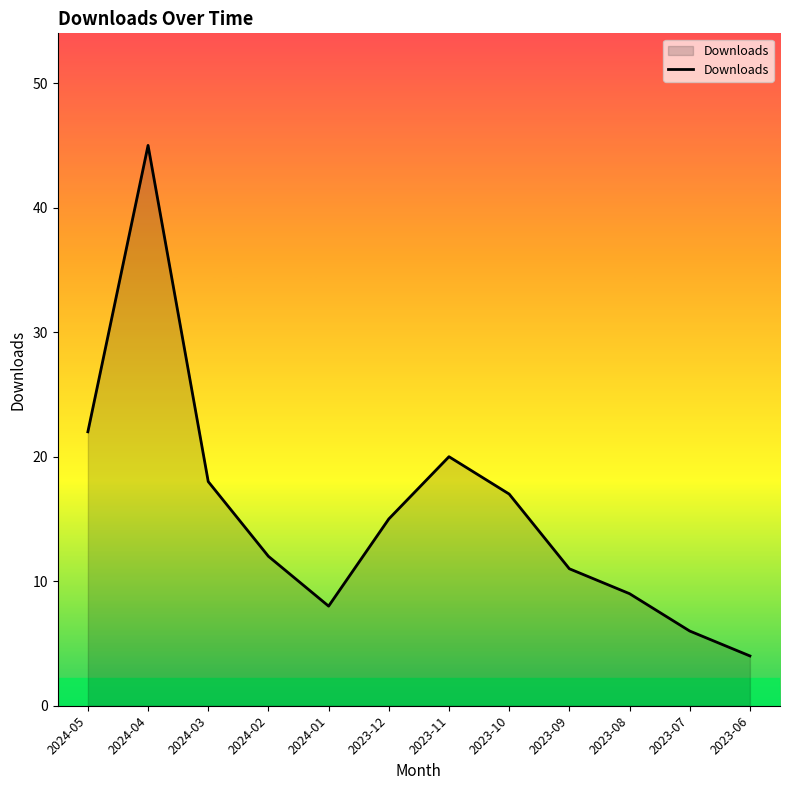

Reading left to right, what are all the values shown in this chart?

22	45	18	12	8	15	20	17	11	9	6	4